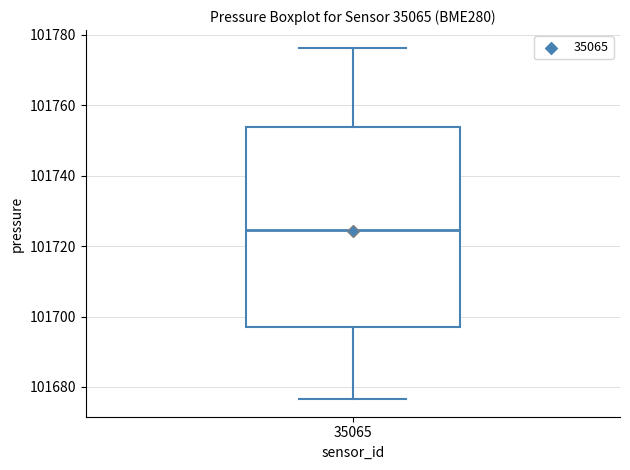

Read this box plot against the y-axis: the position of the median line, the range covered by the box, and the ends of both whiskers. The values are not printed on the chart, so give them approximately, as read against the axis.

median 101724, box 101698 to 101754, whiskers 101676 to 101776